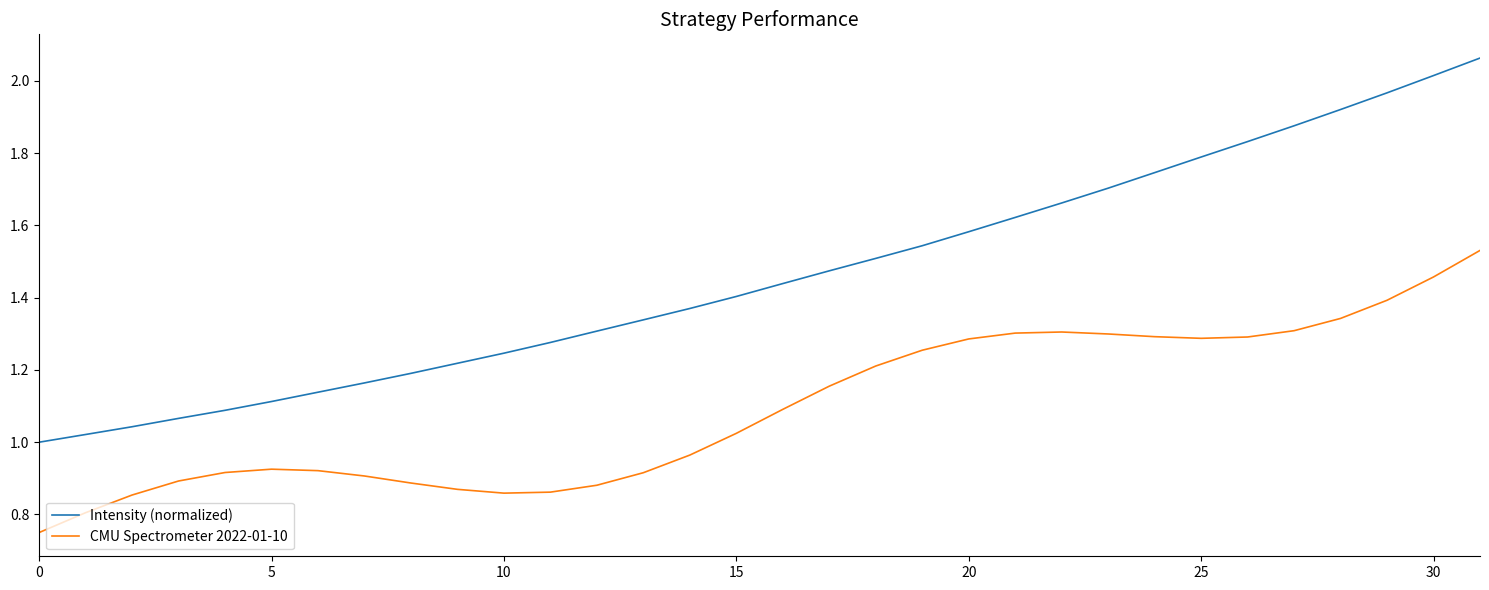

Which series has the largest total across all categories?

Intensity (normalized)